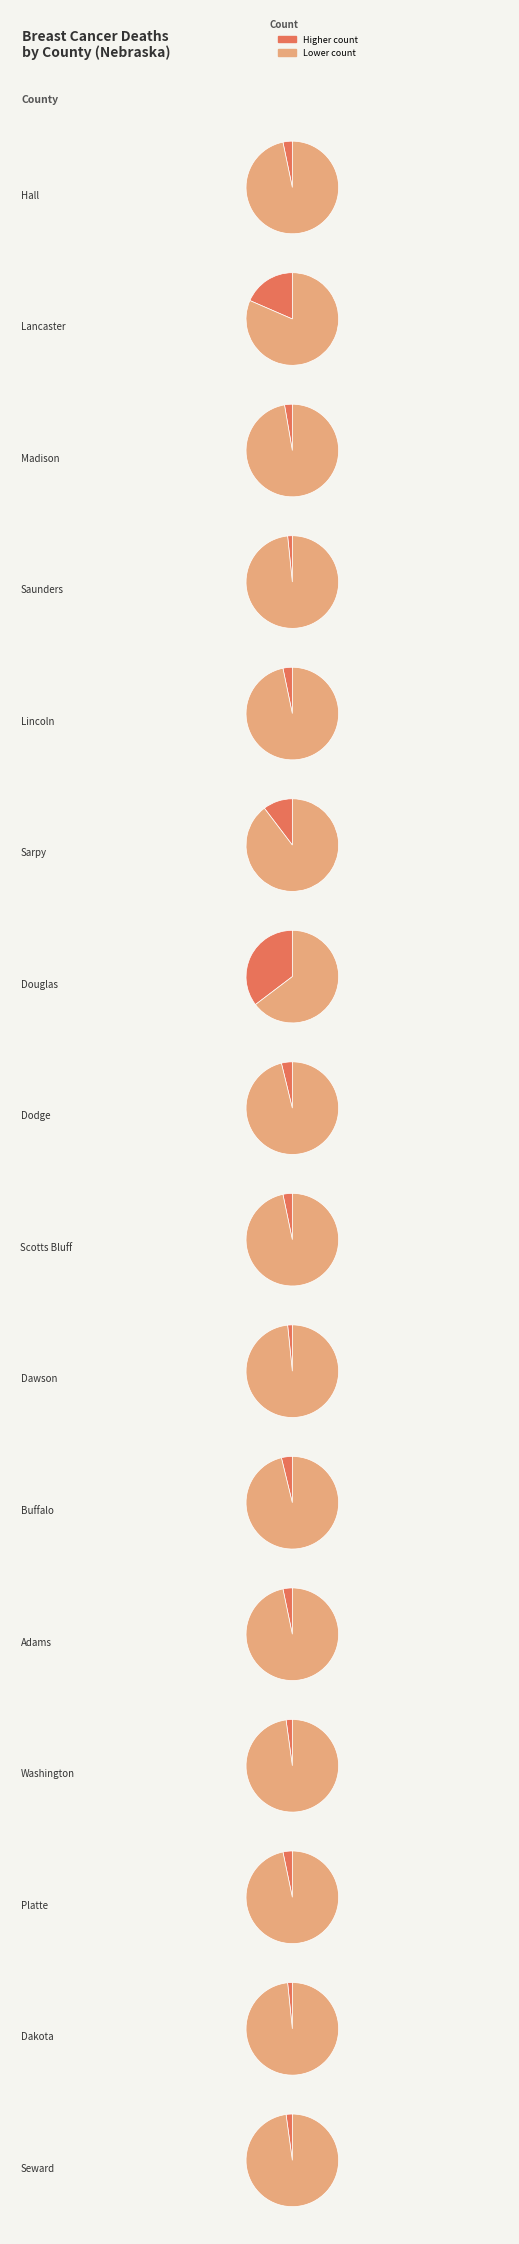

How many slices are in this pie chart?

16